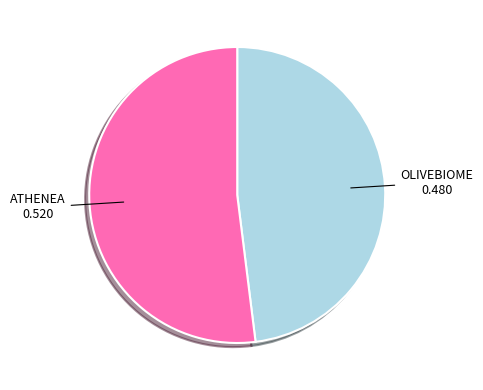

Which category accounts for the majority?

ATHENEA